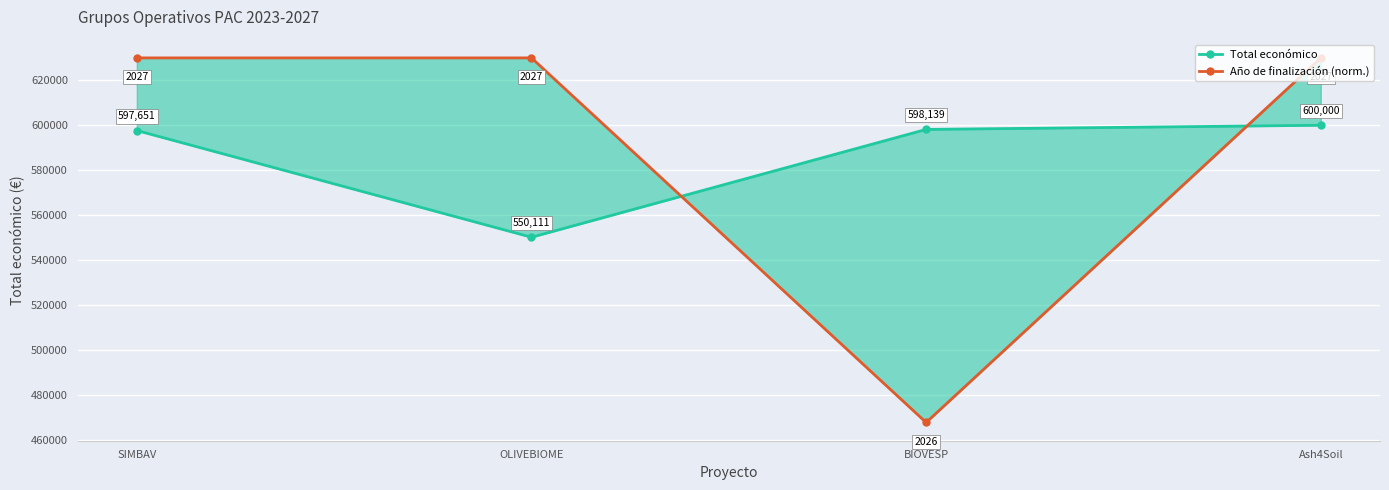

At which category does Total económico reach its first local valley?

OLIVEBIOME